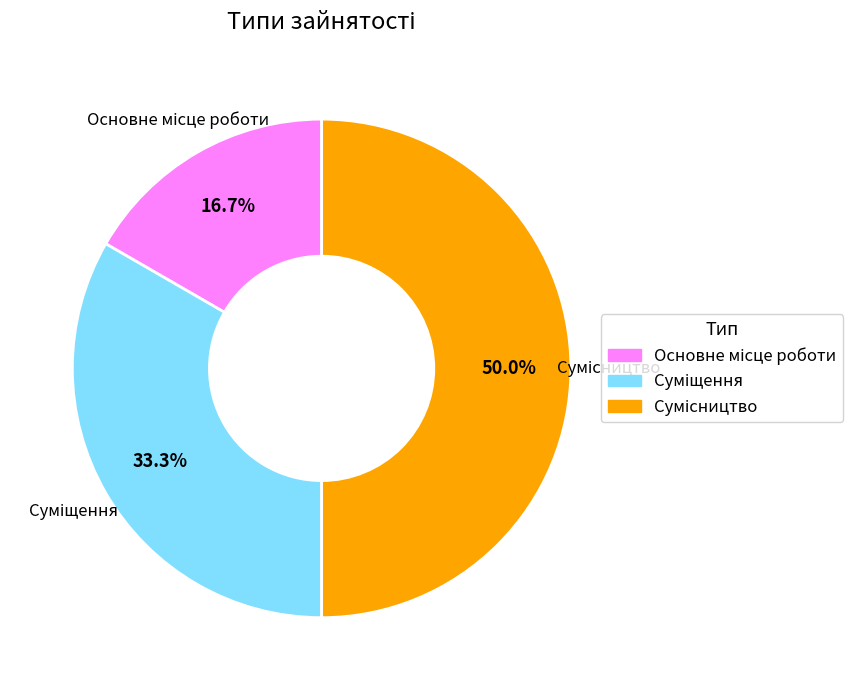

Which slice is the smallest?

Основне місце роботи